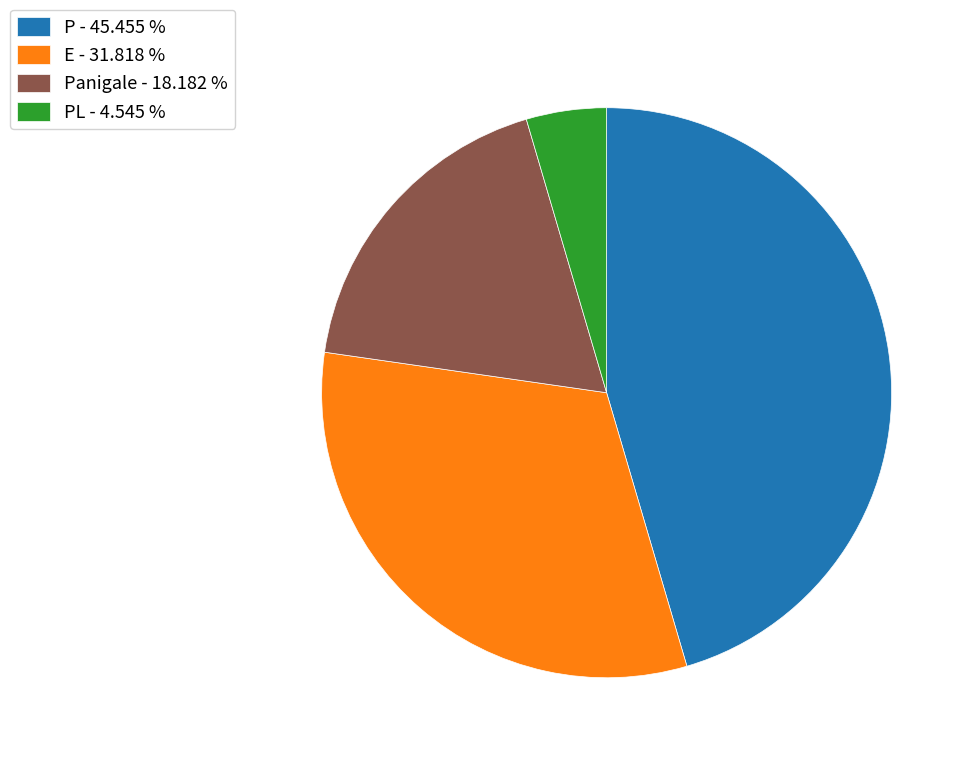

Rank the categories by value from lowest to highest.

PL - 4.545 %, Panigale - 18.182 %, E - 31.818 %, P - 45.455 %